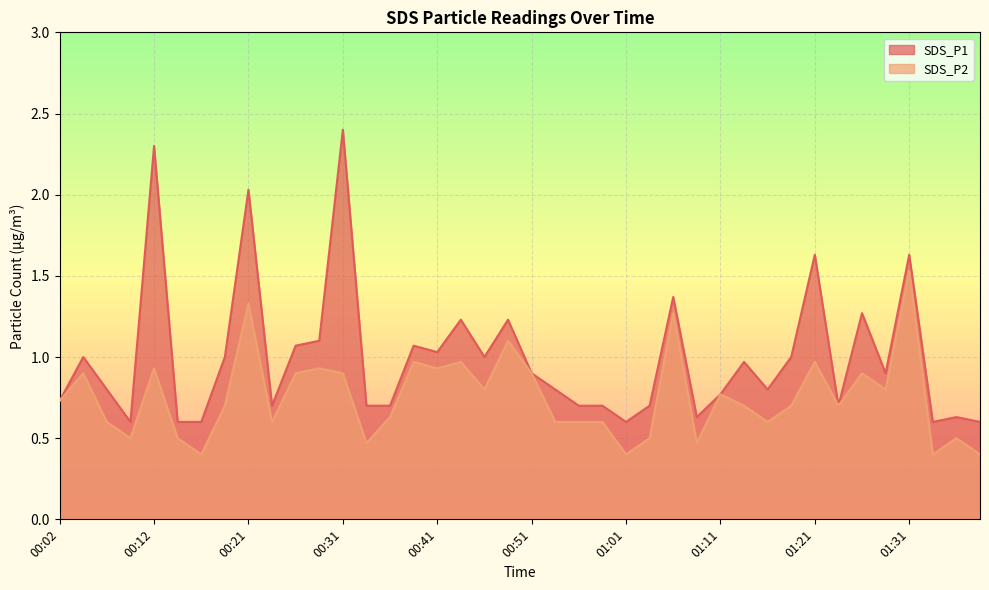

Reading left to right, list all the values displayed in this chart.

SDS_P1: 00:02=0.7	00:04=1.0	00:07=0.8	00:09=0.6	00:12=2.3	00:14=0.6	00:17=0.6	00:19=1.0	00:21=2.0	00:24=0.7	00:26=1.1	00:29=1.1	00:31=2.4	00:34=0.7	00:36=0.7	00:39=1.1	00:41=1.0	00:44=1.2	00:46=1.0	00:49=1.2	00:51=0.9	00:53=0.8	00:56=0.7	00:58=0.7	01:01=0.6	01:03=0.7	01:06=1.4	01:08=0.6	01:11=0.8	01:13=1.0	01:16=0.8	01:18=1.0	01:21=1.6	01:23=0.7	01:26=1.3	01:28=0.9	01:31=1.6	01:33=0.6	01:36=0.6	01:38=0.6
SDS_P2: 00:02=0.7	00:04=0.9	00:07=0.6	00:09=0.5	00:12=0.9	00:14=0.5	00:17=0.4	00:19=0.7	00:21=1.3	00:24=0.6	00:26=0.9	00:29=0.9	00:31=0.9	00:34=0.5	00:36=0.6	00:39=1.0	00:41=0.9	00:44=1.0	00:46=0.8	00:49=1.1	00:51=0.9	00:53=0.6	00:56=0.6	00:58=0.6	01:01=0.4	01:03=0.5	01:06=1.3	01:08=0.5	01:11=0.8	01:13=0.7	01:16=0.6	01:18=0.7	01:21=1.0	01:23=0.7	01:26=0.9	01:28=0.8	01:31=1.5	01:33=0.4	01:36=0.5	01:38=0.4